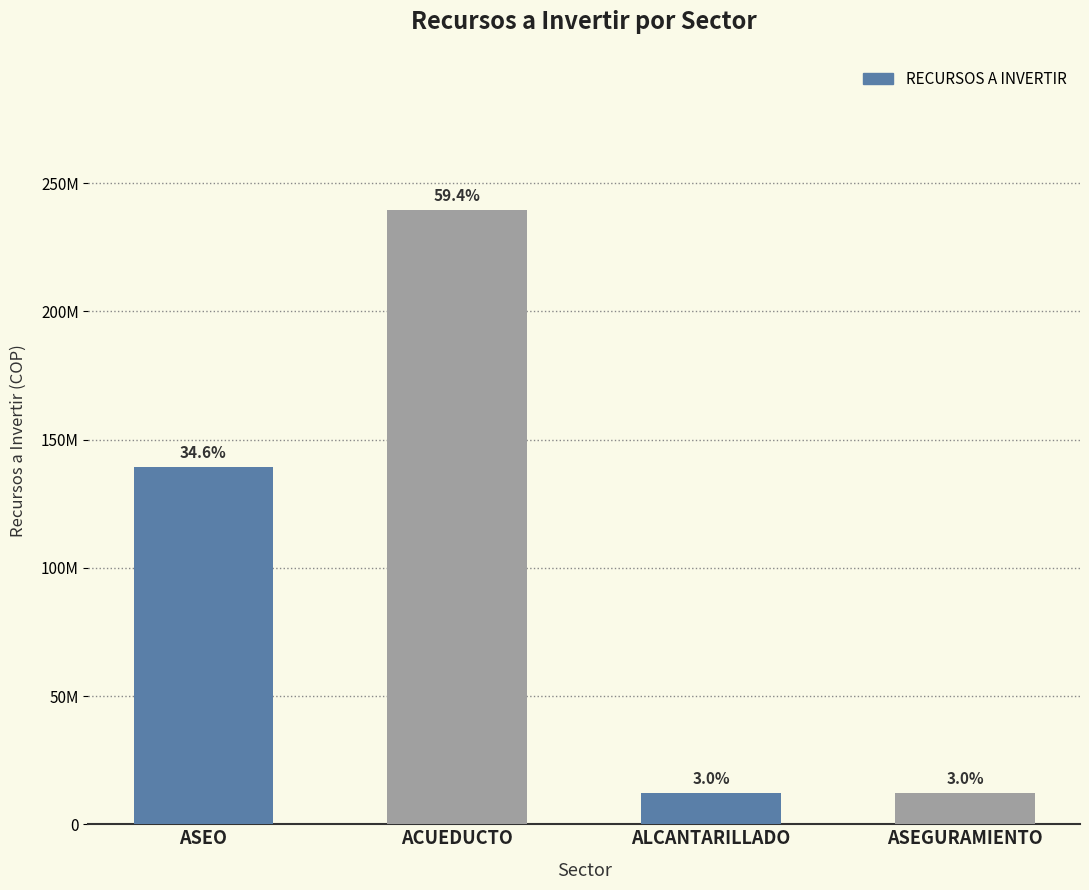

What is the sum of all values?

402990800